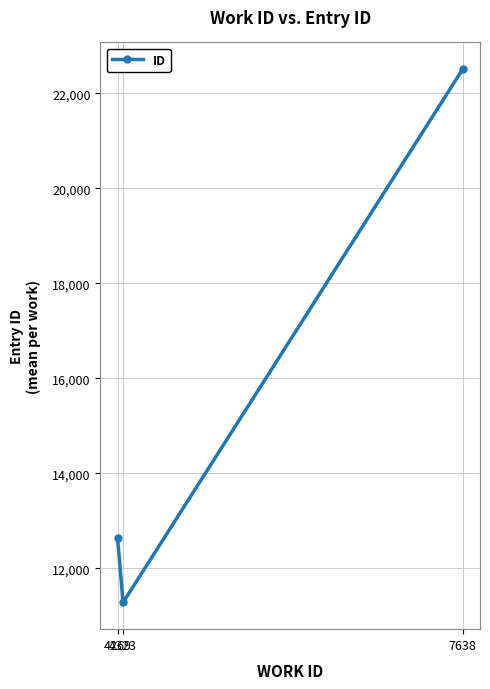

Count the number of categories in the chart.

3